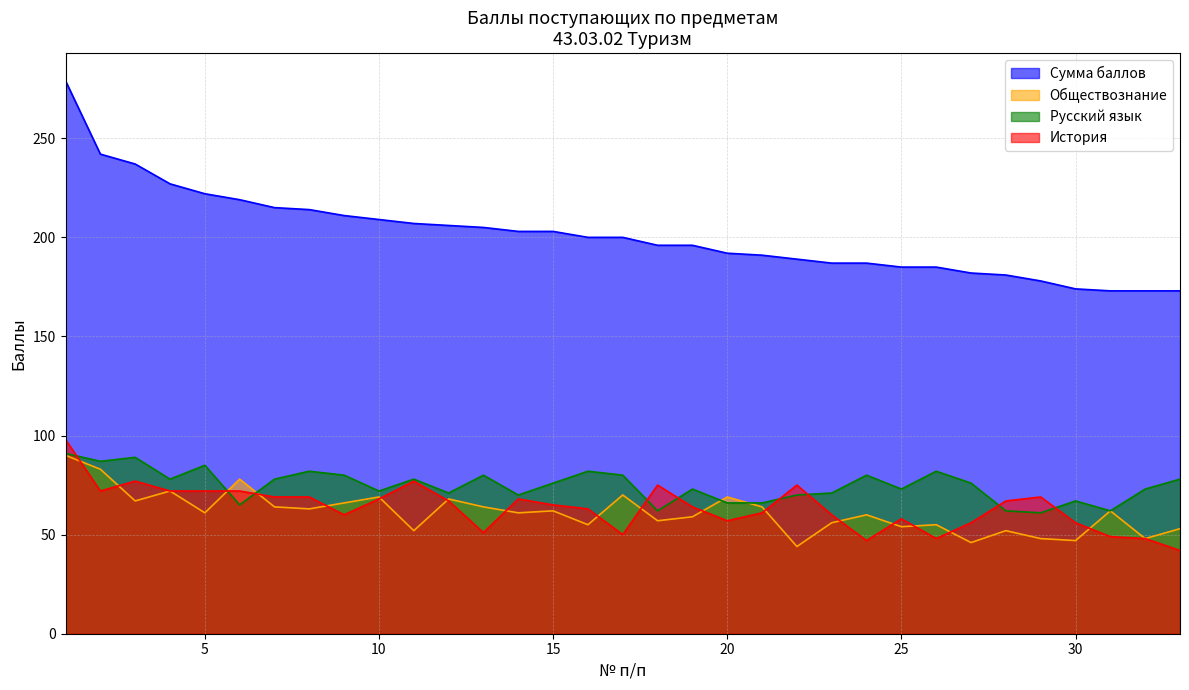

Which series has the widest spread of values?

Сумма баллов